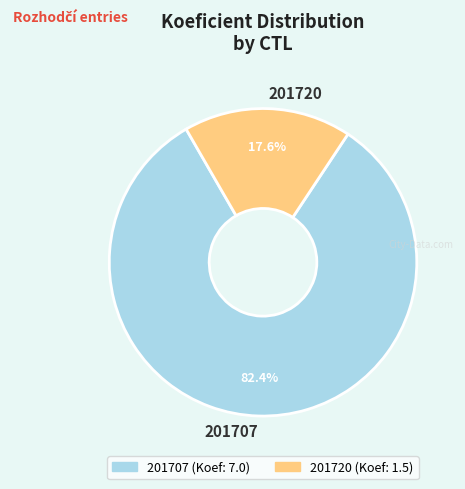

True or false: 201707 accounts for 82% of the total.

True